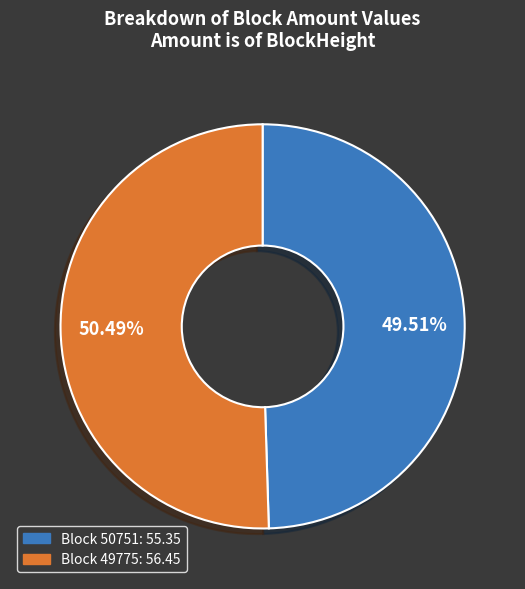

Is there any slice that represents more than half of the pie?

Yes